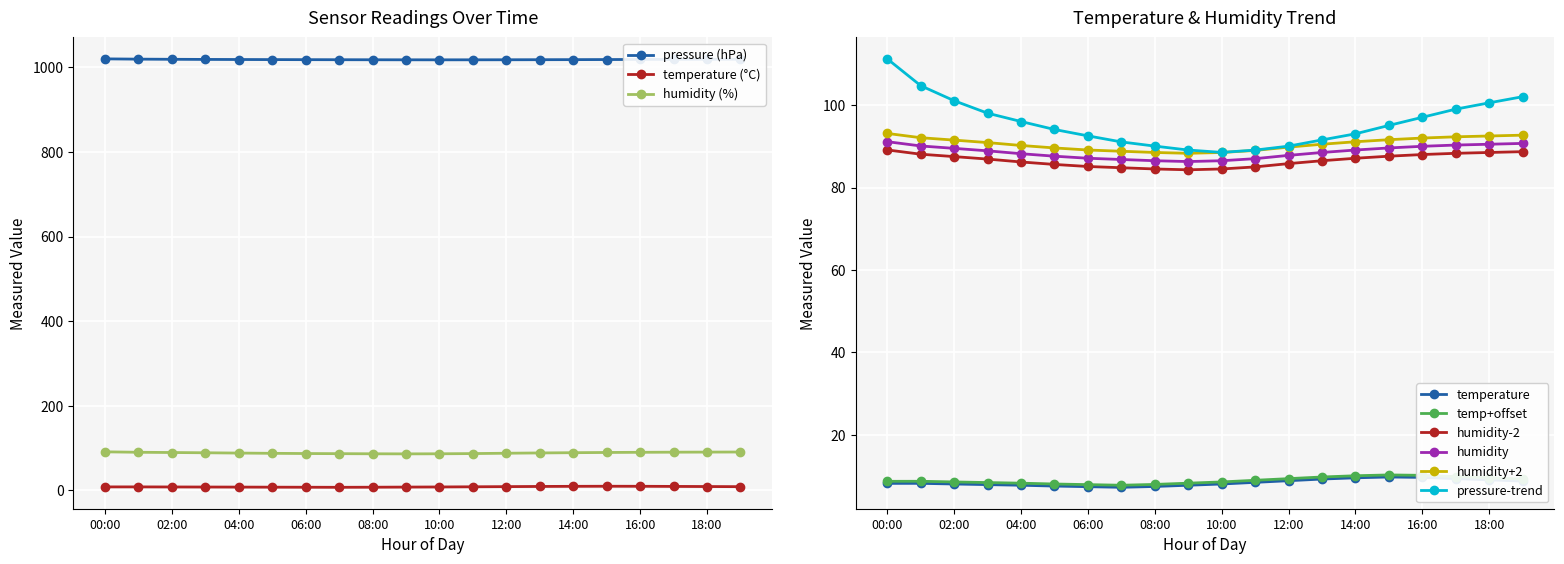

At which category is the sum across all series the highest?

00:00